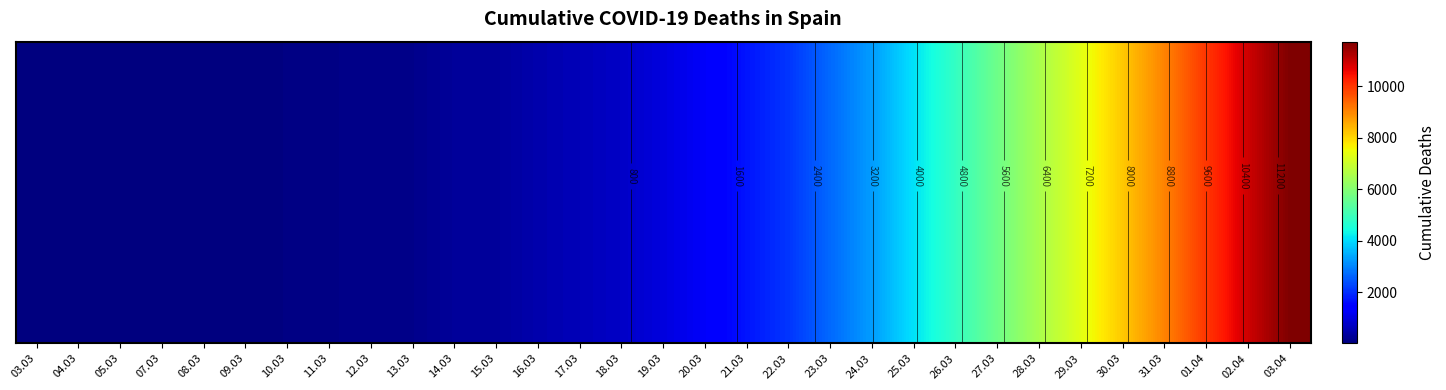

Rank the categories by value from highest to lowest.

03.04, 02.04, 01.04, 31.03, 30.03, 29.03, 28.03, 27.03, 26.03, 25.03, 24.03, 23.03, 22.03, 21.03, 20.03, 19.03, 18.03, 17.03, 16.03, 15.03, 14.03, 13.03, 12.03, 11.03, 10.03, 09.03, 08.03, 07.03, 05.03, 04.03, 03.03